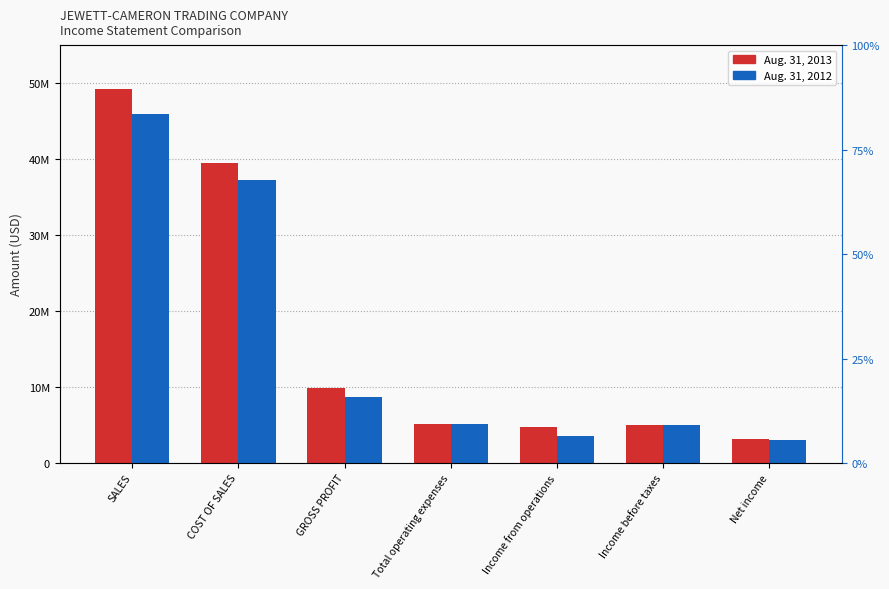

Between Income from operations and Income before taxes, which series saw the biggest shift?

Aug. 31, 2012